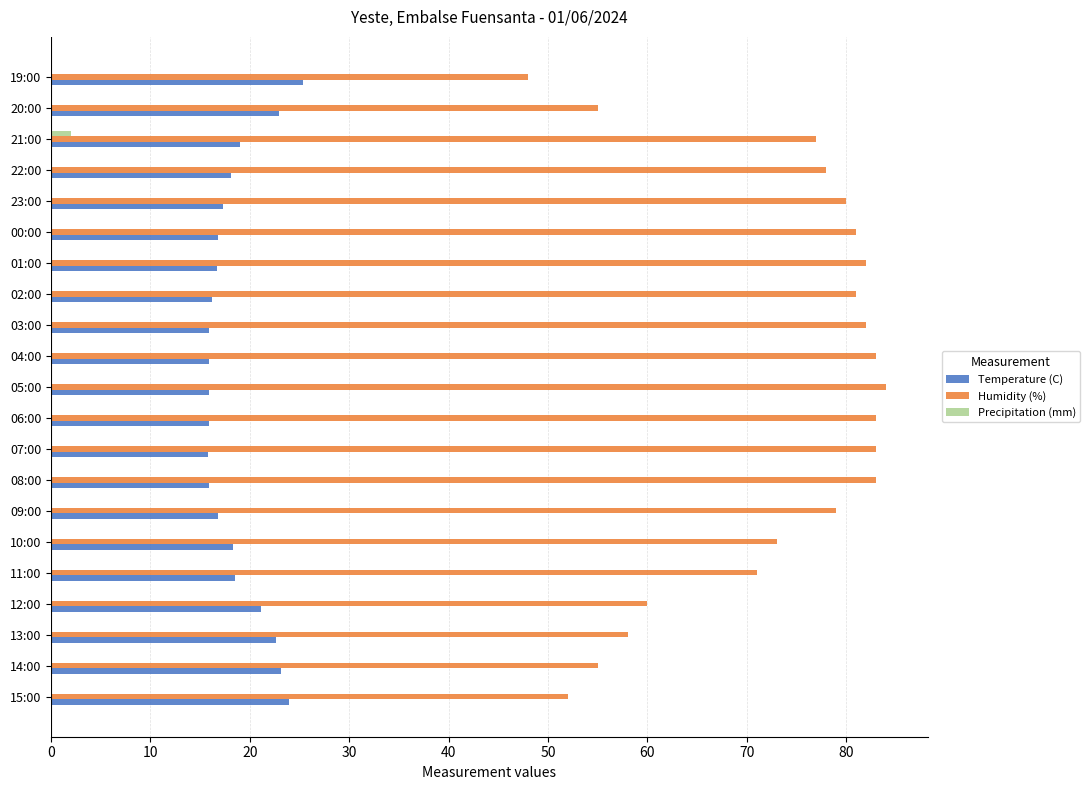

Is it true that Humidity (%) equals 49.8 at 07:00?

False